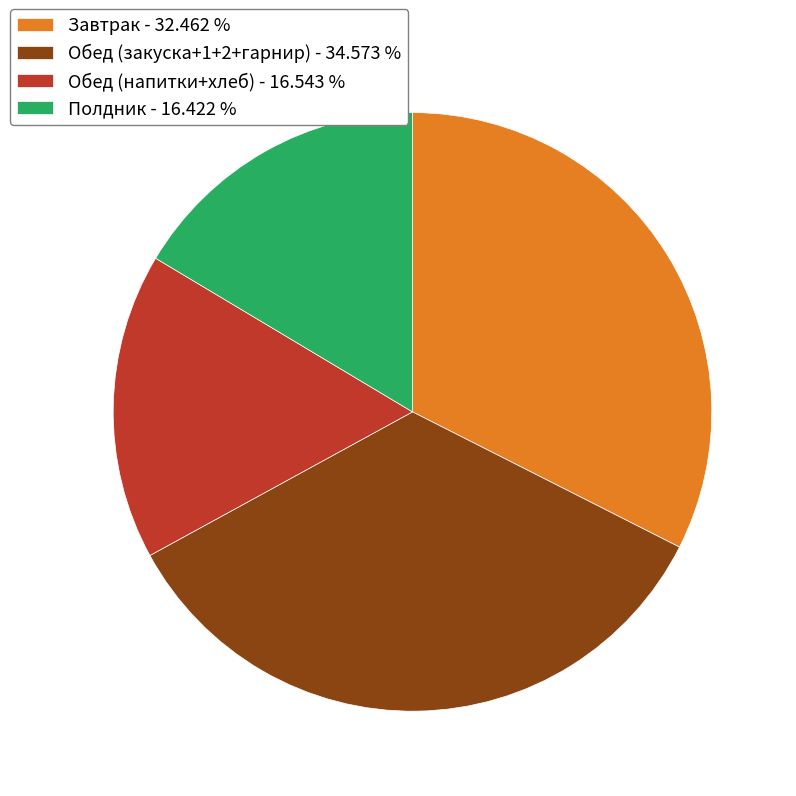

Do Обед (закуска+1+2+гарнир) - 34.573 % and Завтрак - 32.462 % together represent more than half of the pie?

Yes